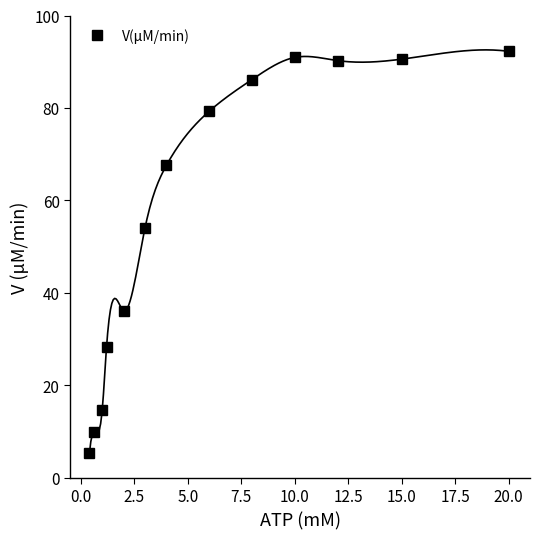

What is the lowest value of the V(μM/min) series?

5.3